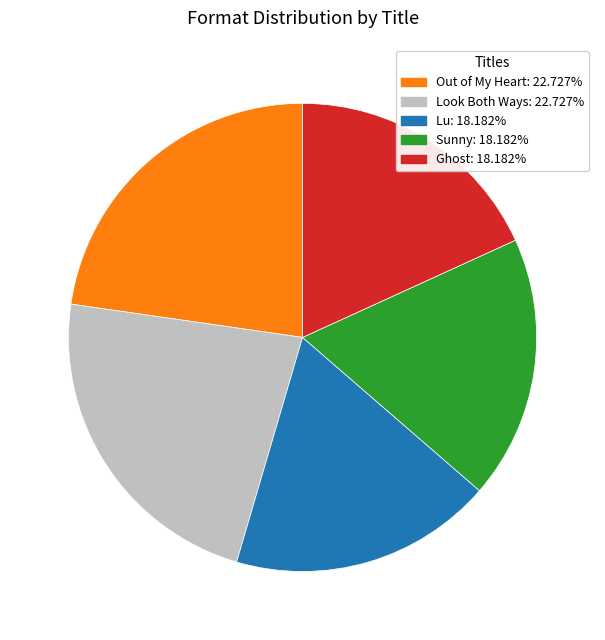

Is there any slice that represents more than half of the pie?

No